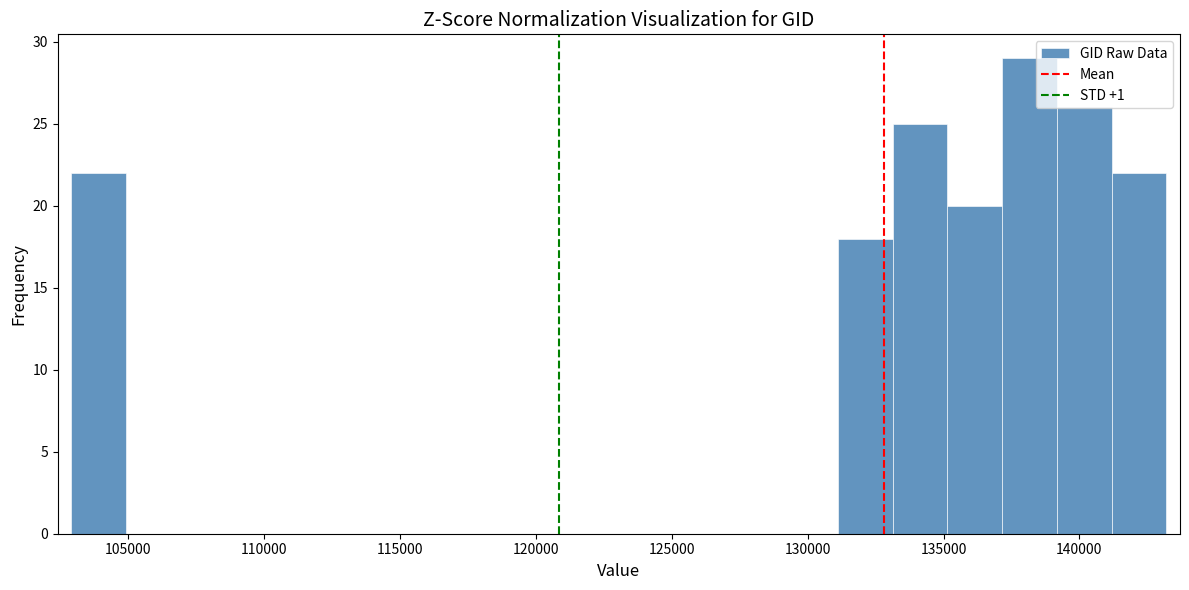

Reading left to right, transcribe this chart: for each bar, give the range it covers on the x-axis and its height. Neither the bar edges nor the heights are printed on the chart, so give them approximately, as read against the axes.

103000 to 105000: 22
105000 to 107000: 0
107000 to 109000: 0
109000 to 111000: 0
111000 to 113000: 0
113000 to 115000: 0
115000 to 117000: 0
117000 to 119000: 0
119000 to 121000: 0
121000 to 123000: 0
123000 to 125000: 0
125000 to 127000: 0
127000 to 129000: 0
129000 to 131000: 0
131000 to 133000: 18
133000 to 135000: 25
135000 to 137000: 20
137000 to 139000: 29
139000 to 141000: 26
141000 to 143000: 22